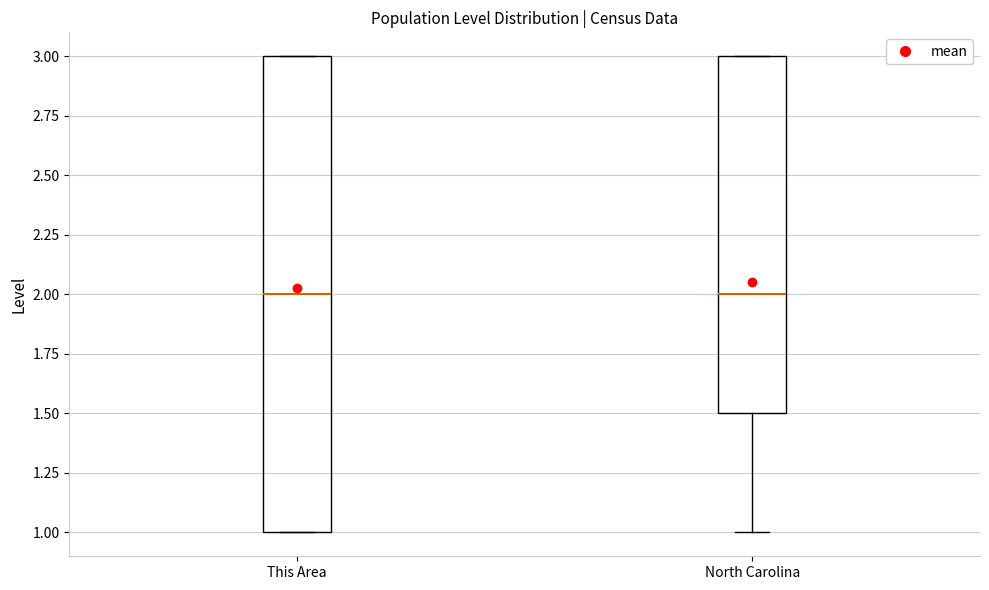

Reading left to right, transcribe this box plot: for each box, give where its median line is, the range the box spans, and where its two whiskers end, as read against the y-axis. The values are not printed on the chart, so give them approximately, as read against the axis.

This Area: median 2.0, box 1.0 to 3.0, whiskers 1.0 to 3.0
North Carolina: median 2.0, box 1.5 to 3.0, whiskers 1.0 to 3.0